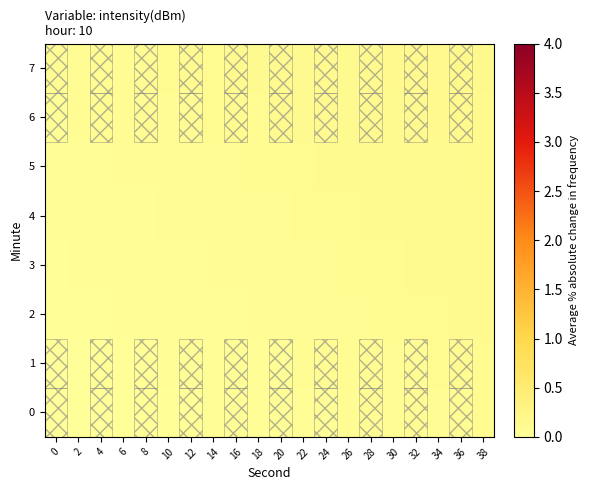

Which series has the largest total across all categories?

7